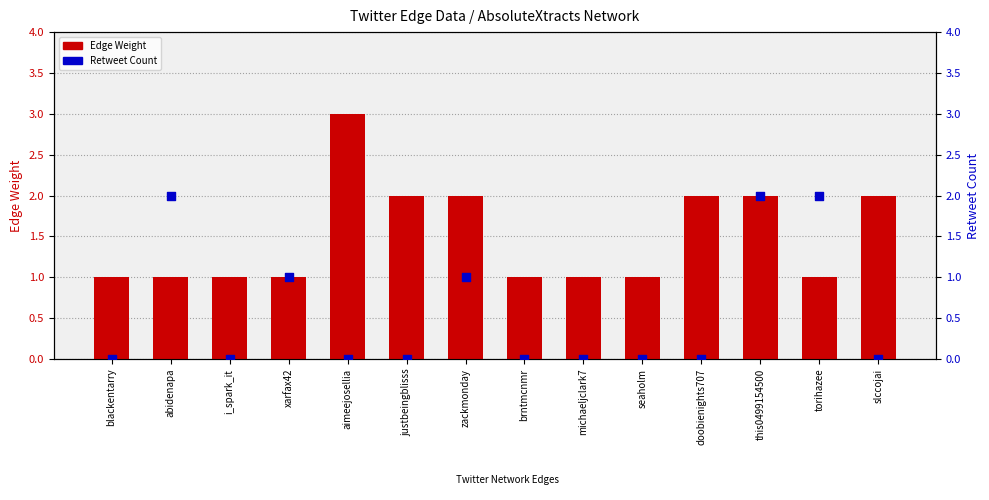

At how many categories does at least one series exceed 1?

8